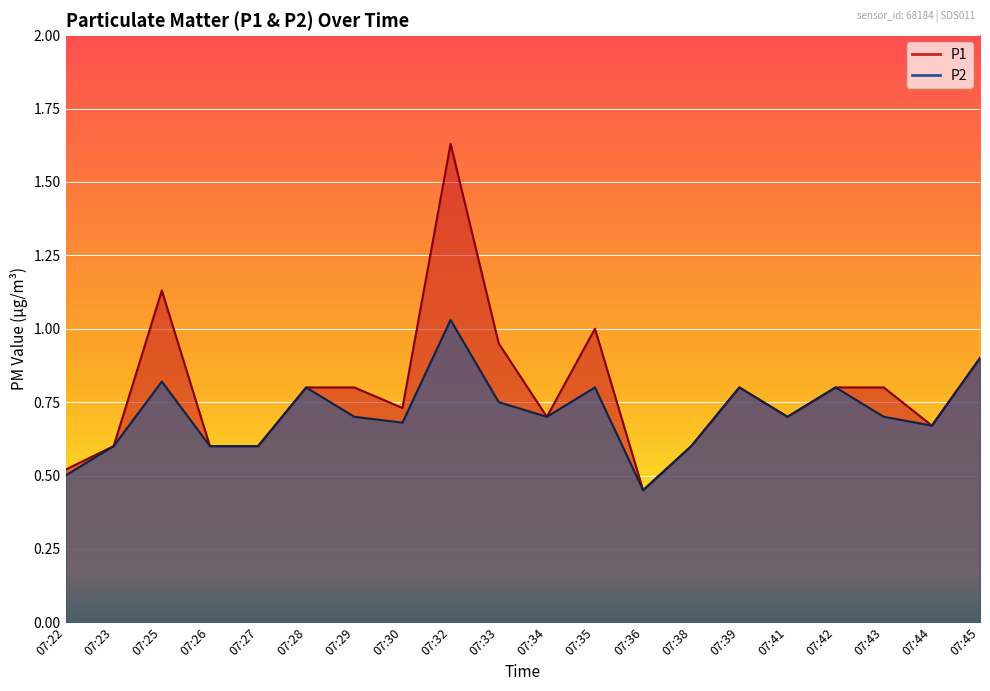

Rank the series by their average value, from highest to lowest.

P1, P2